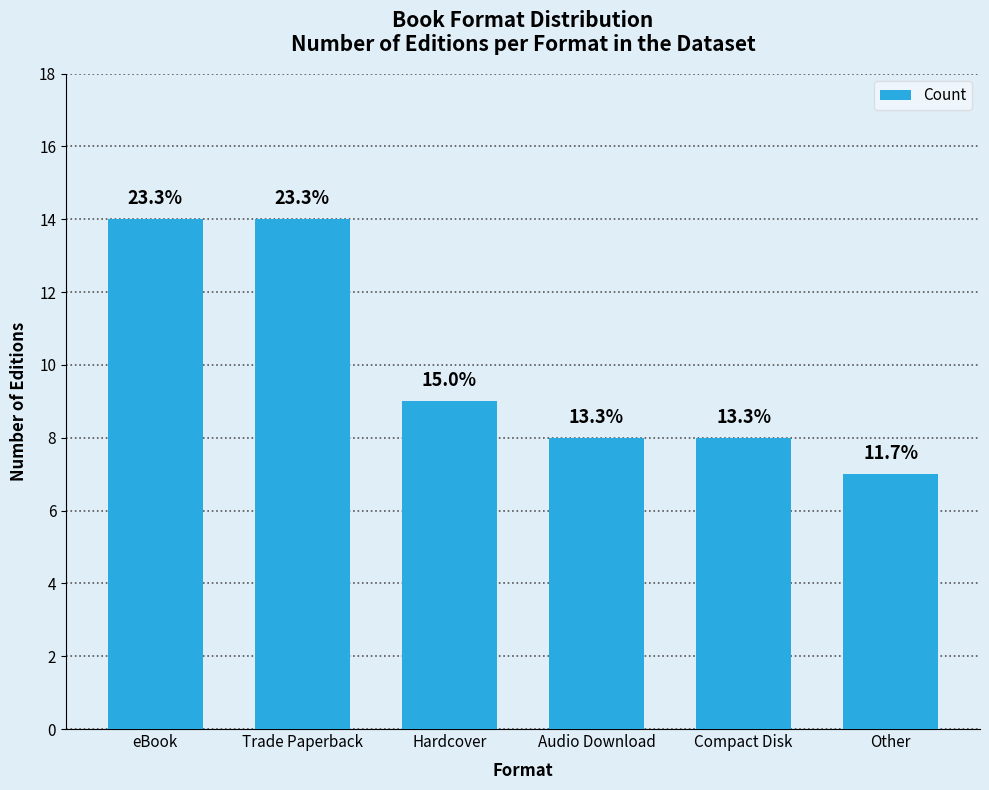

Does the chart contain any negative values?

No